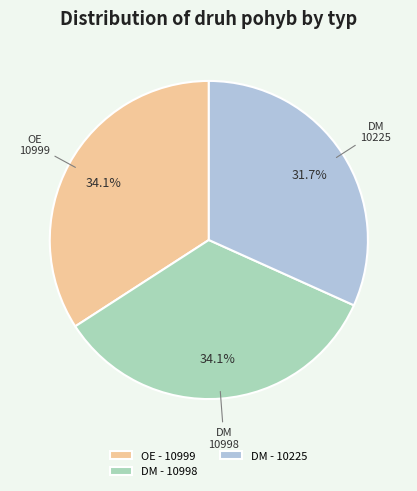

Is there a majority slice in this chart?

No